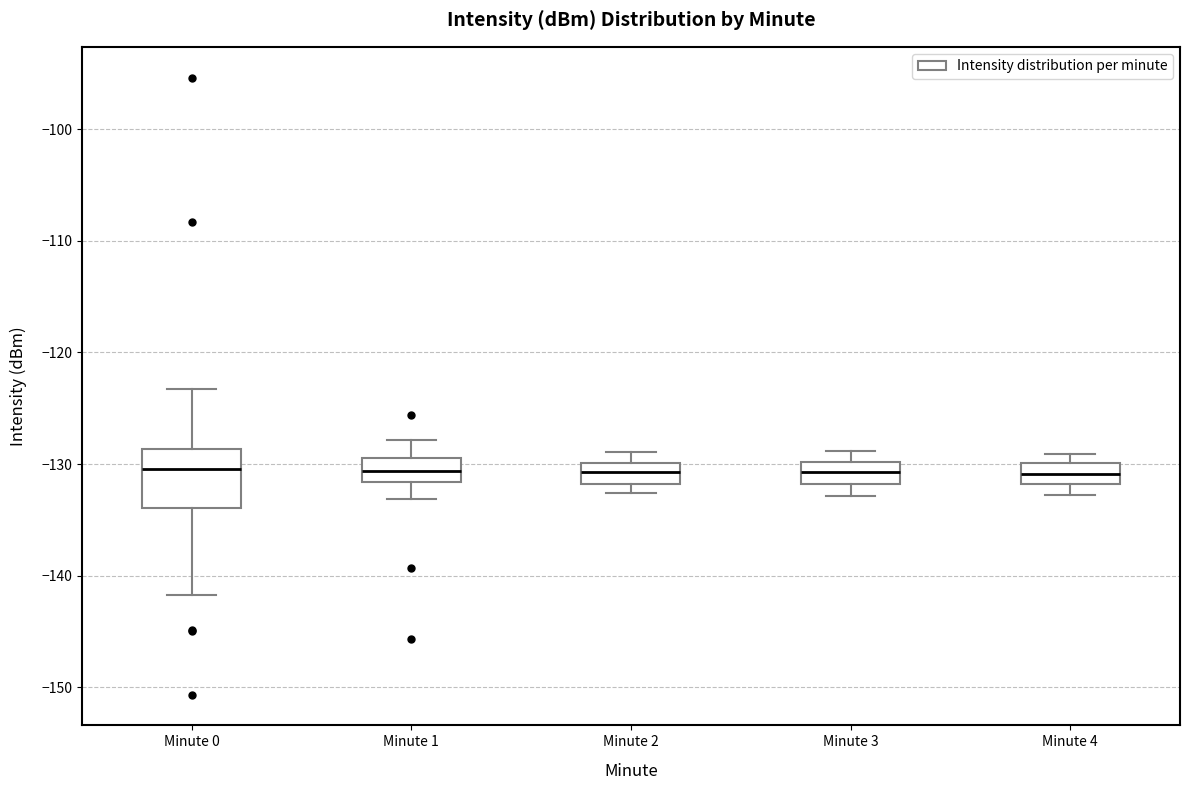

Reading left to right, transcribe this box plot: for each box, give where its median line is, the range the box spans, and where its two whiskers end, as read against the y-axis. The values are not printed on the chart, so give them approximately, as read against the axis.

Minute 0: median -130, box -134 to -129, whiskers -142 to -123
Minute 1: median -131, box -132 to -129, whiskers -133 to -128
Minute 2: median -131, box -132 to -130, whiskers -133 to -129
Minute 3: median -131, box -132 to -130, whiskers -133 to -129
Minute 4: median -131, box -132 to -130, whiskers -133 to -129